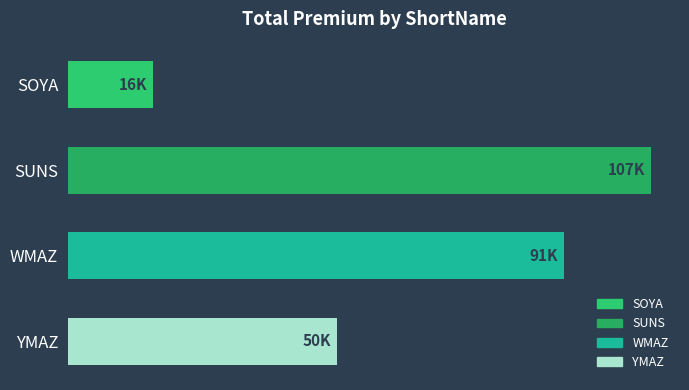

How many distinct data groups are displayed?

1